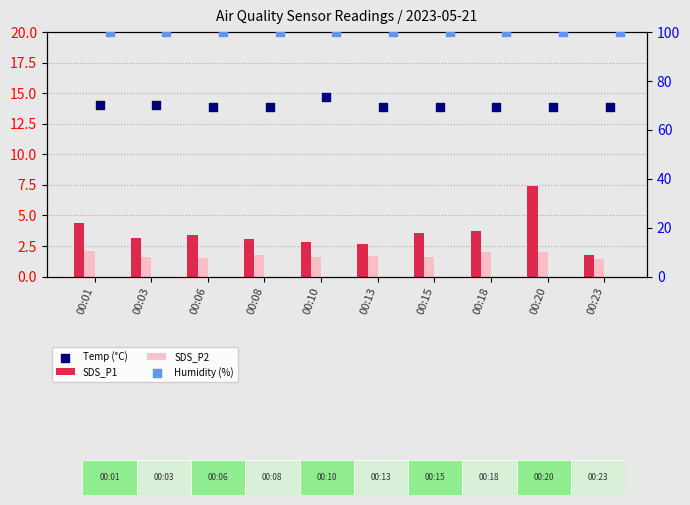

At which category is the sum across all series the highest?

00:20